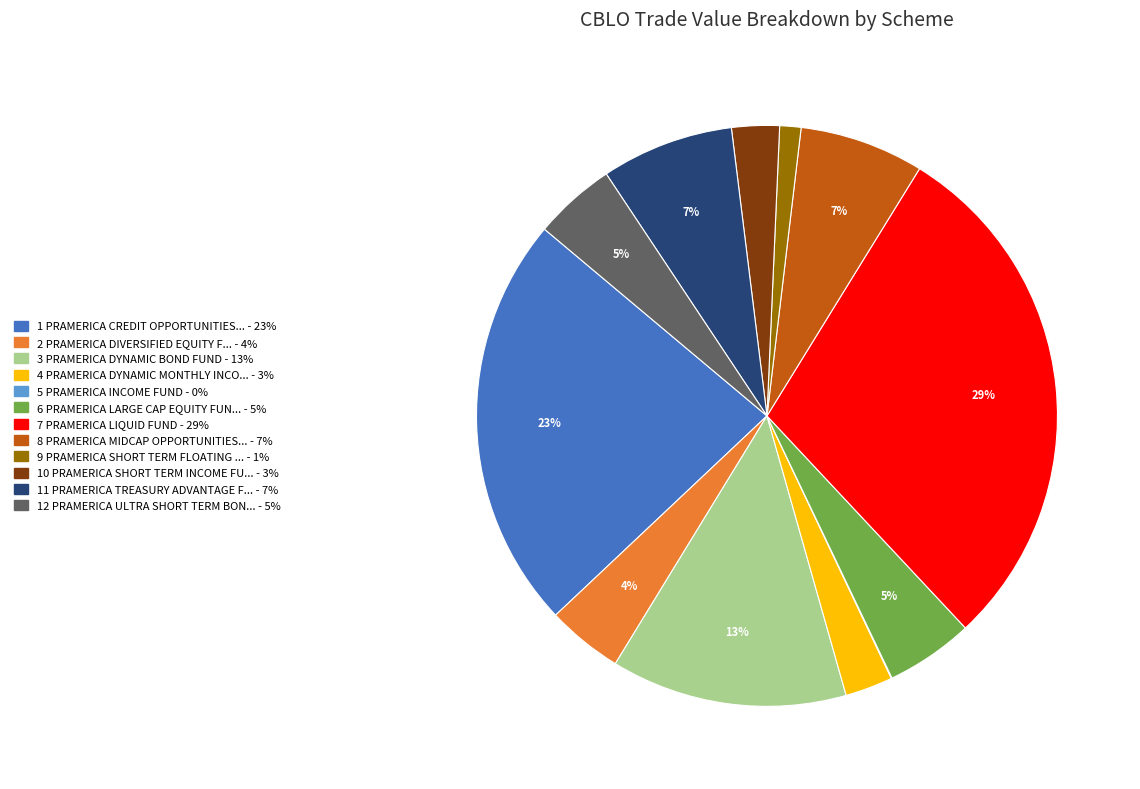

Is there any slice that represents more than half of the pie?

No